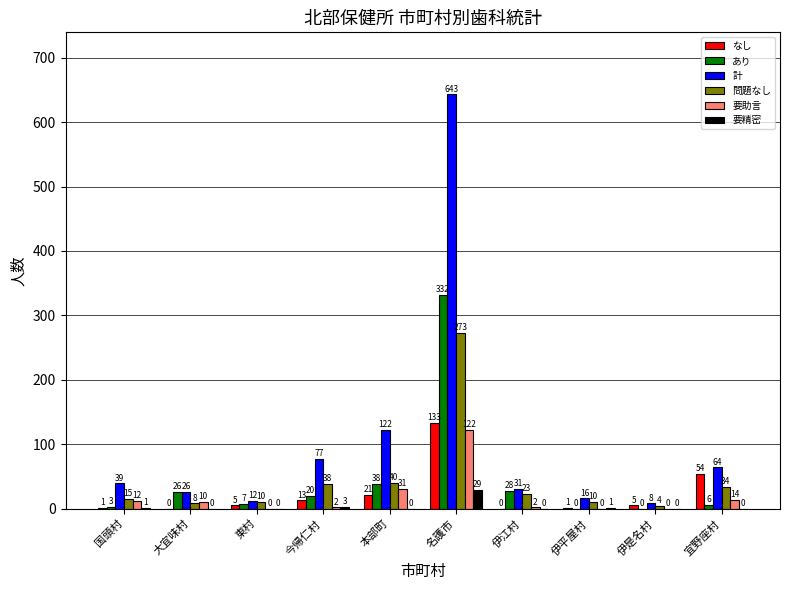

How many groups of bars are there?

10